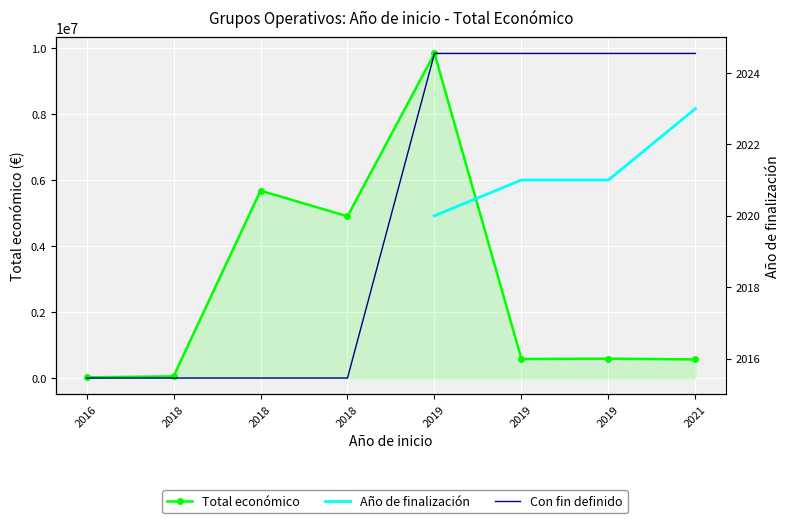

At how many categories does at least one series exceed 2504112?

3